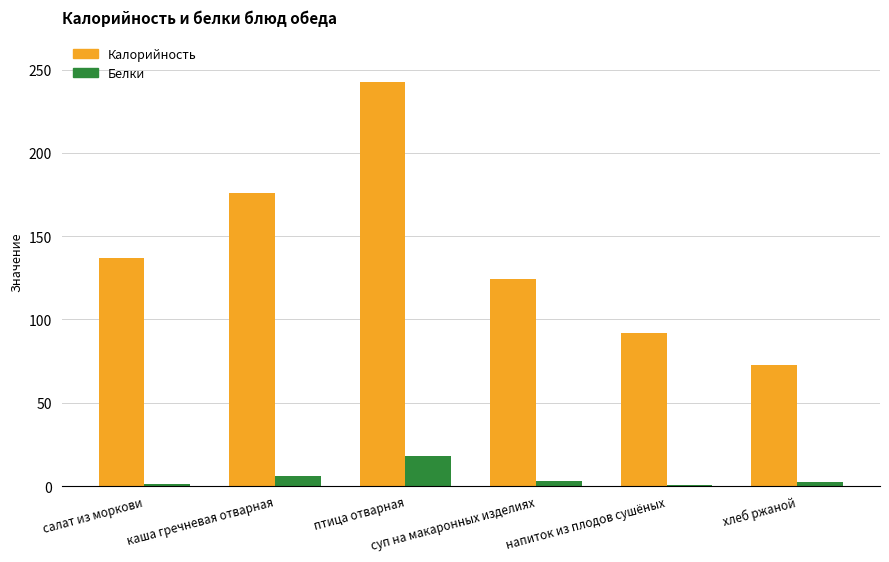

How many groups of bars are there?

6